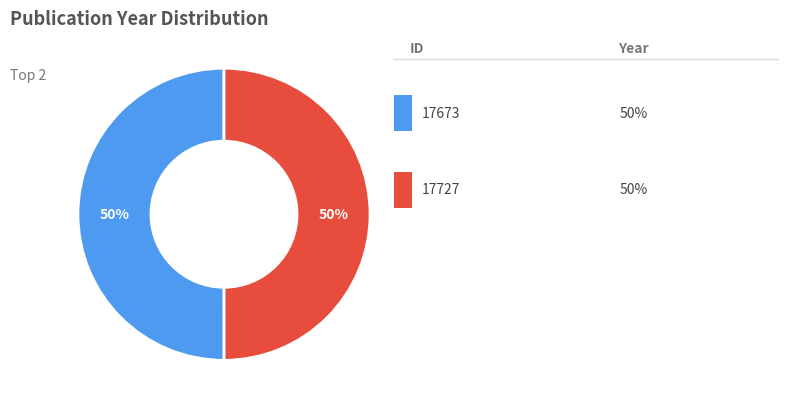

To the nearest percent, what is the average slice percentage?

50%